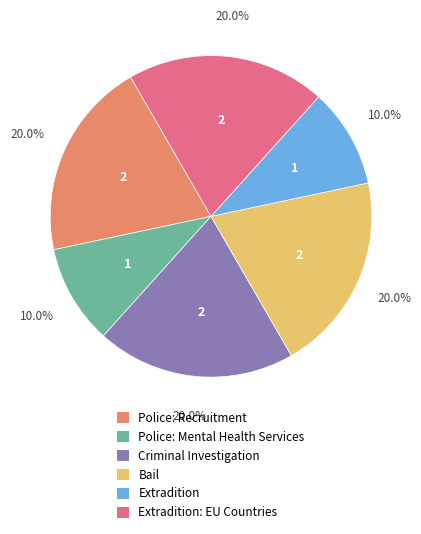

Is there a majority slice in this chart?

No